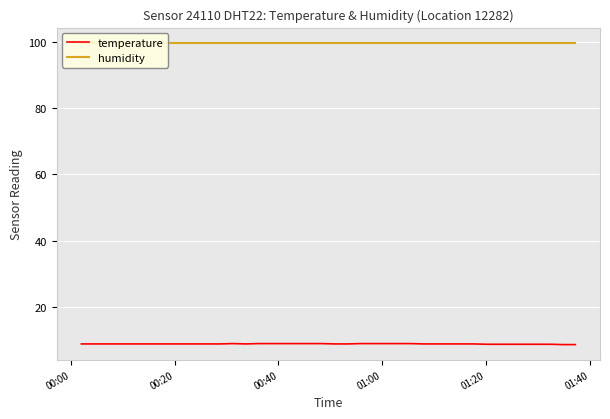

What is the value of the temperature point at the 12th from the left?

8.7